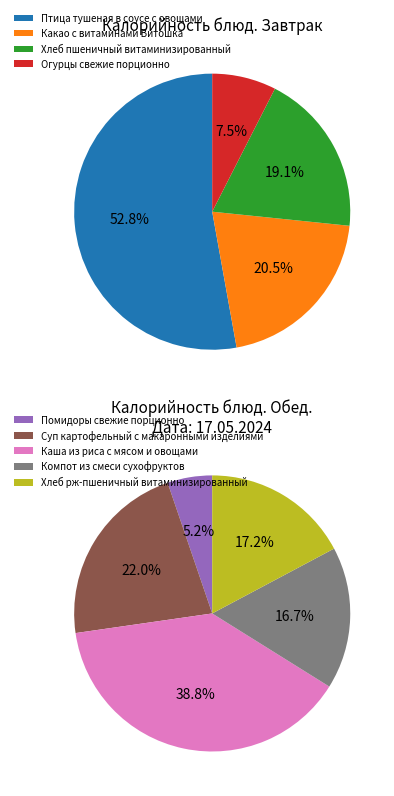

Approximately how many times larger is the value at Каша из риса с мясом и овощами compared to Хлеб пшеничный витаминизированный?

2.1